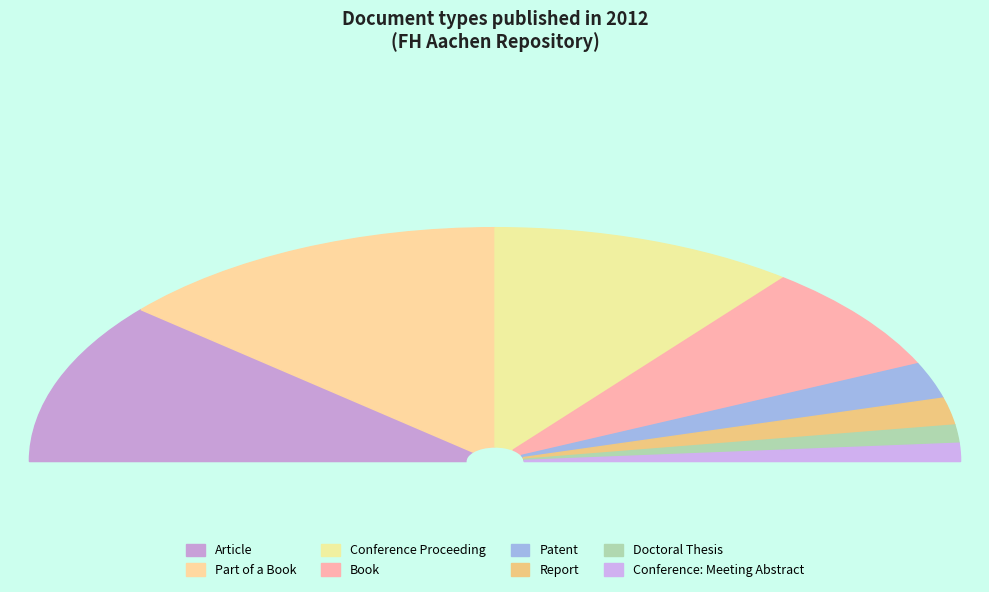

Does Conference: Meeting Abstract represent more than half of the total?

No